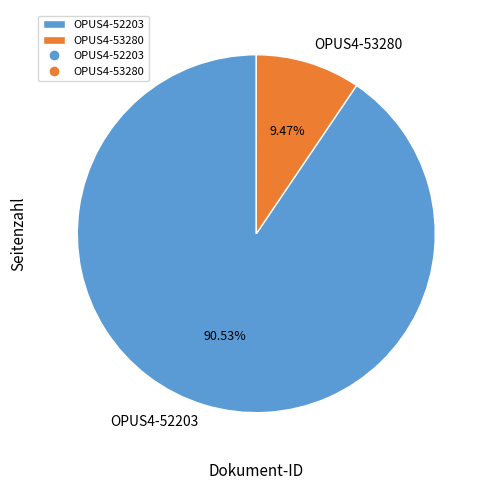

To the nearest percent, what is the combined percentage of OPUS4-52203 and OPUS4-53280?

100%